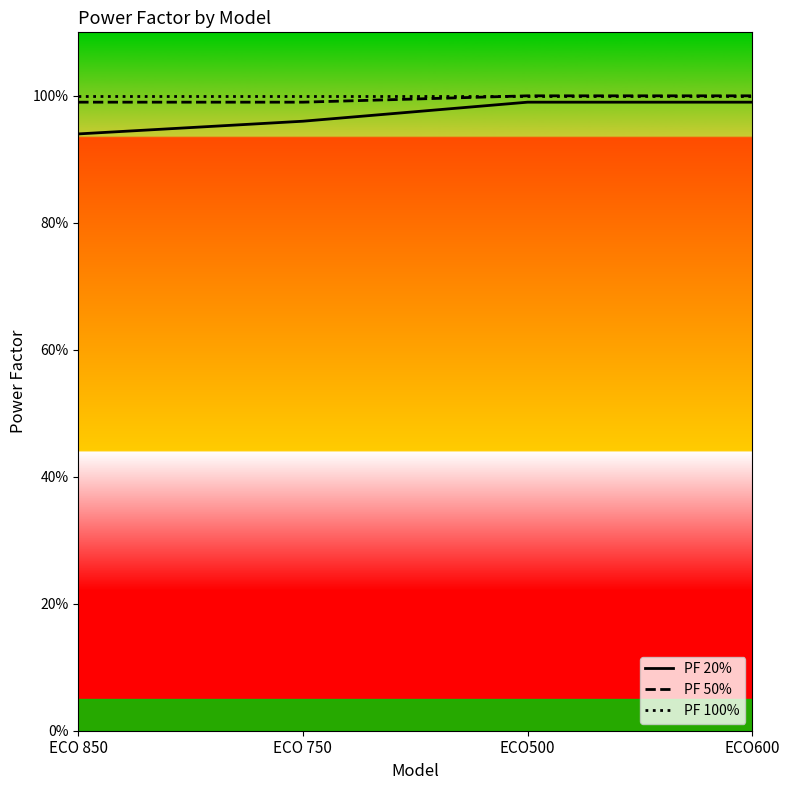

Reading left to right, list all the values displayed in this chart.

PF 20%: 0.9	1.0	1.0	1.0
PF 50%: 1.0	1.0	1.0	1.0
PF 100%: 1.0	1.0	1.0	1.0